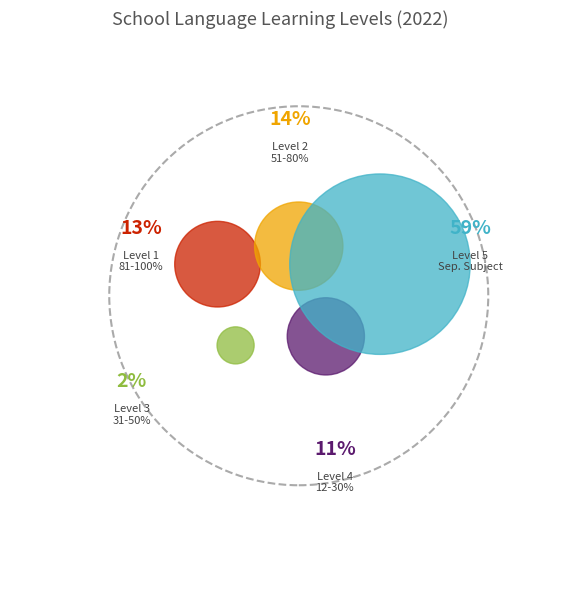

Does any single category account for the majority?

Yes